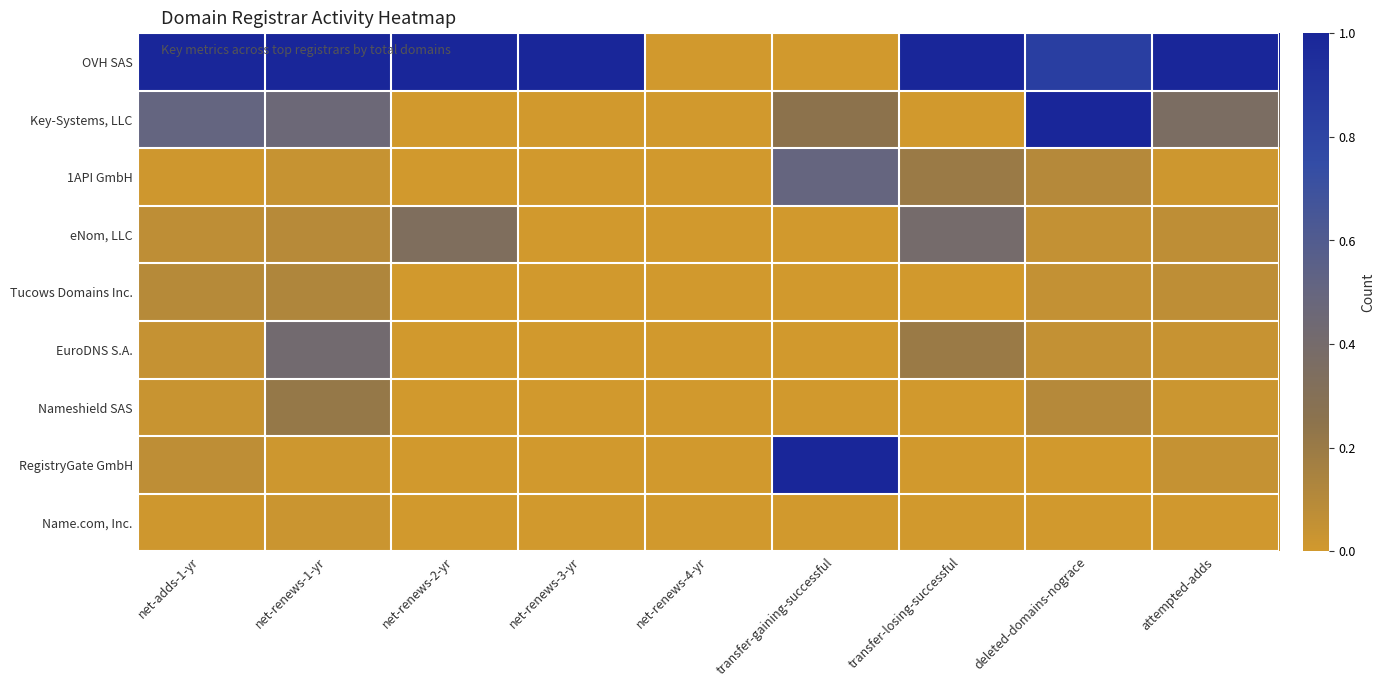

At which category is the sum across all series the highest?

net-renews-1-yr